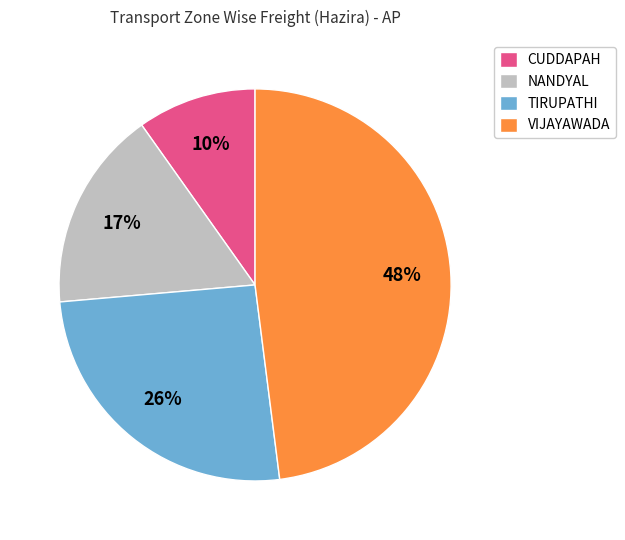

Which category has the biggest portion of the pie?

VIJAYAWADA